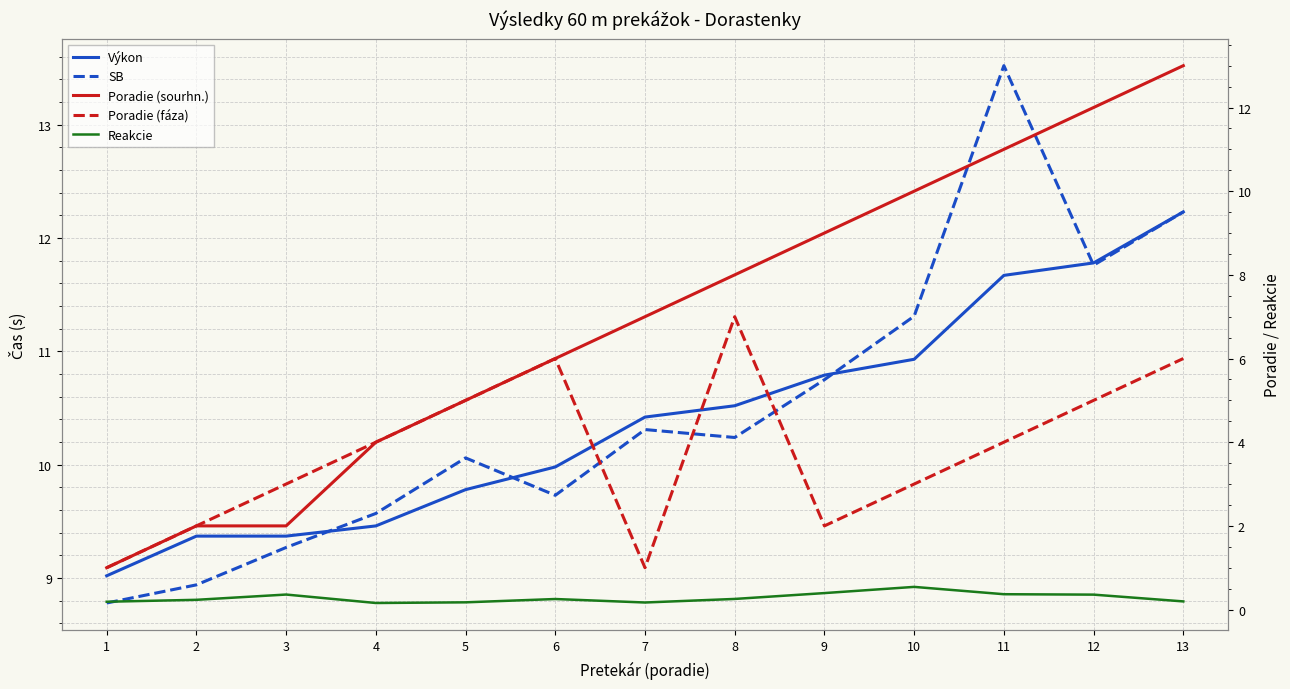

At which label is Výkon closest to 10?

6